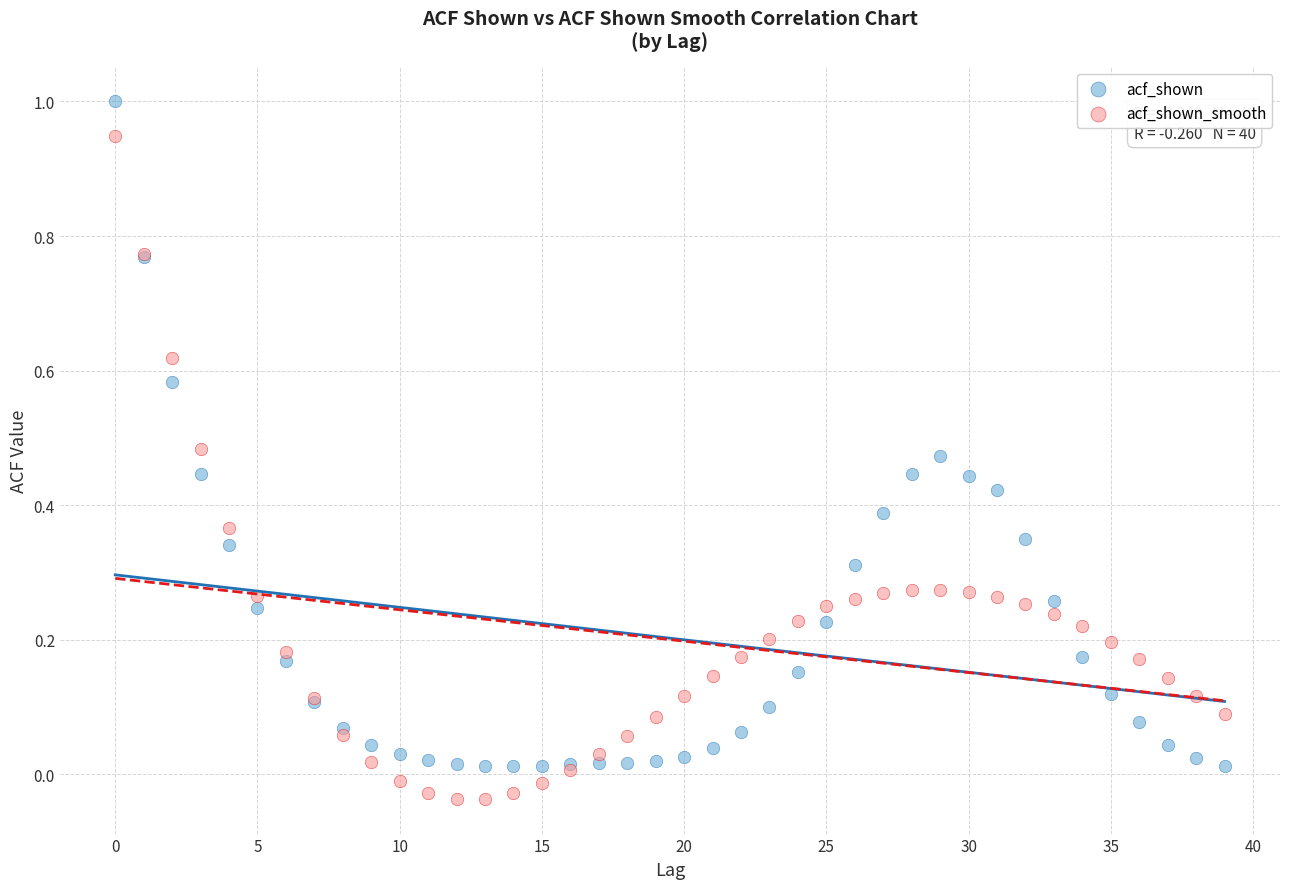

Which series contains the highest Y value?

acf_shown